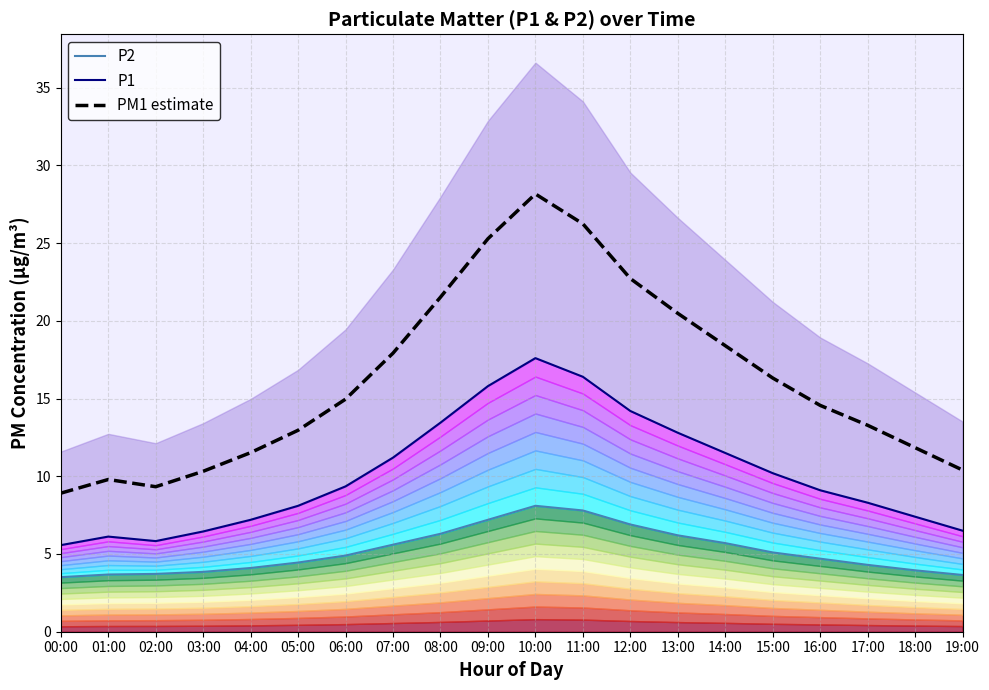

Does the chart display data point markers on the line(s)?

No